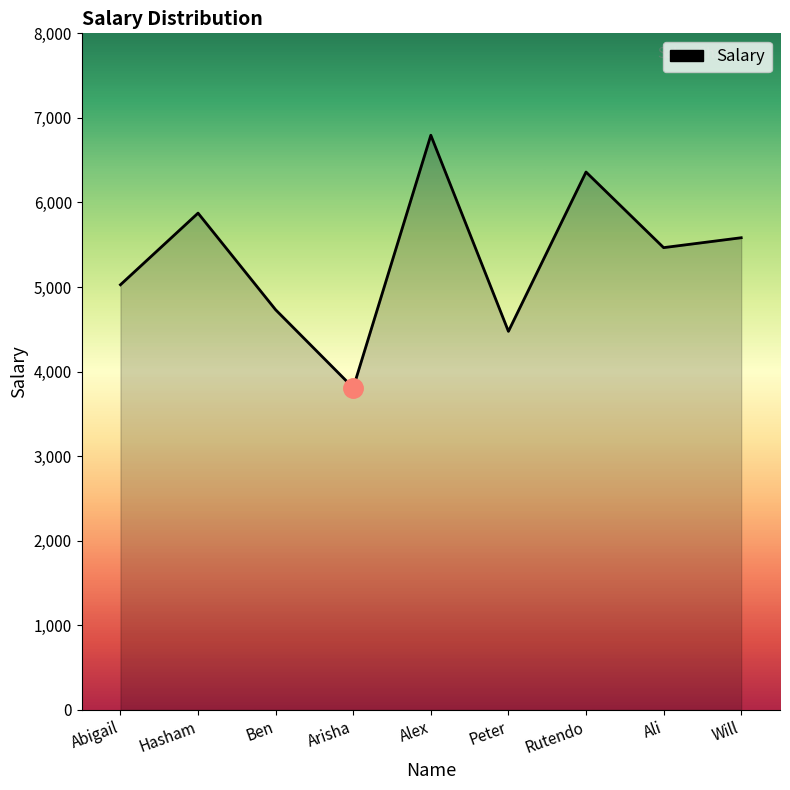

Does the chart display data point markers on the line(s)?

No